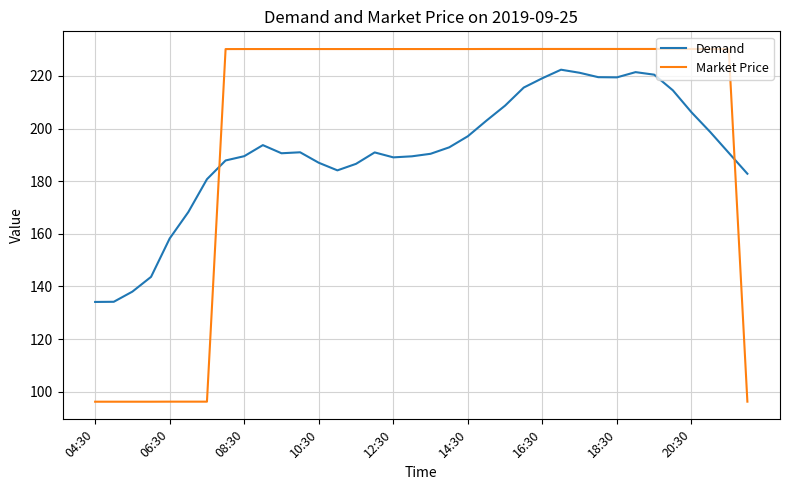

Rank the series by their maximum value, from highest to lowest.

Market Price, Demand